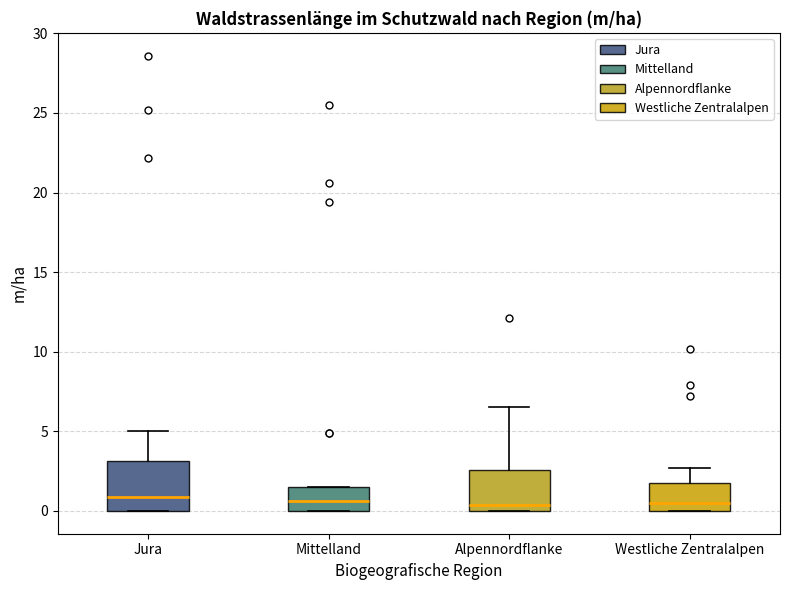

Where does the median line of the box for Alpennordflanke sit on the y-axis? The values are not printed on the chart, so give them approximately, as read against the axis.

0.5